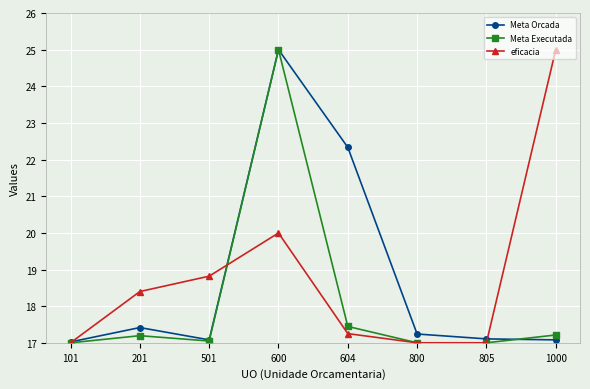

Reading right to left, extract all data points from this chart.

Meta Orcada: 17.1	17.1	17.2	22.3	25.0	17.1	17.4	17.0
Meta Executada: 17.2	17.0	17.0	17.4	25.0	17.0	17.2	17.0
eficacia: 25.0	17.0	17.0	17.3	20.0	18.8	18.4	17.0